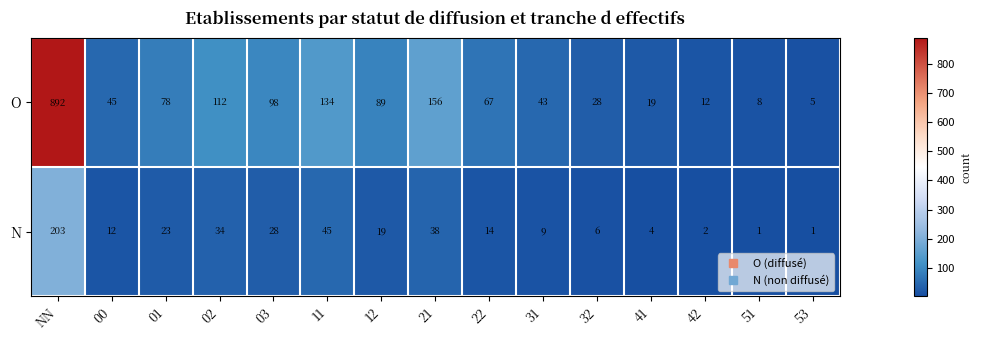

What is the difference between the maximum and minimum values in the N series?

202